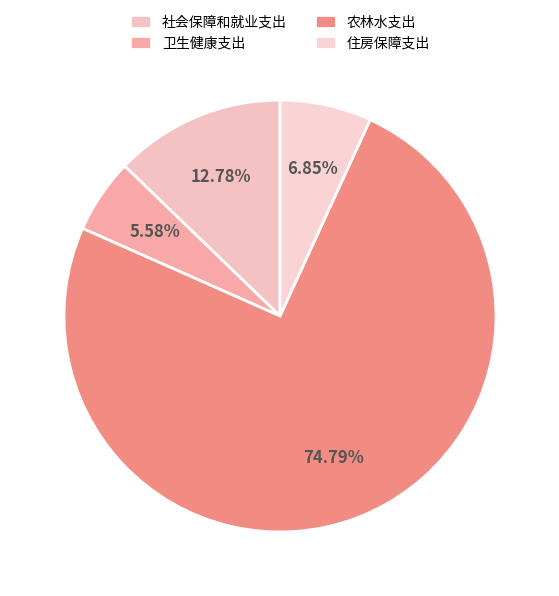

True or false: 农林水支出 accounts for 84% of the total.

False